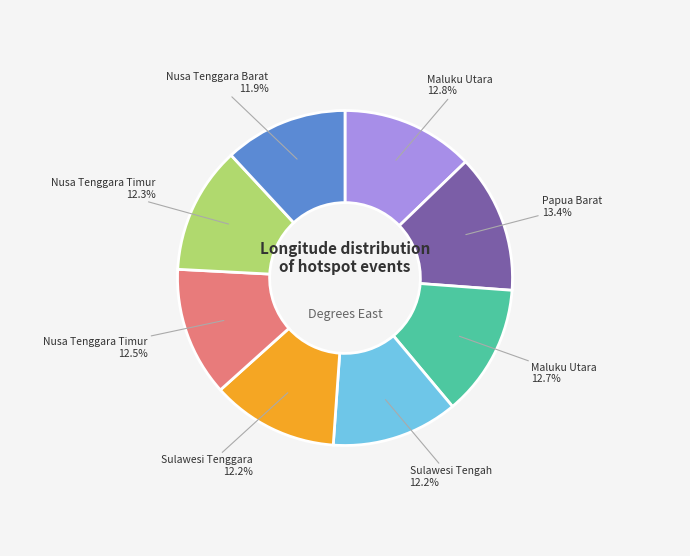

Is there any slice that represents more than half of the pie?

No